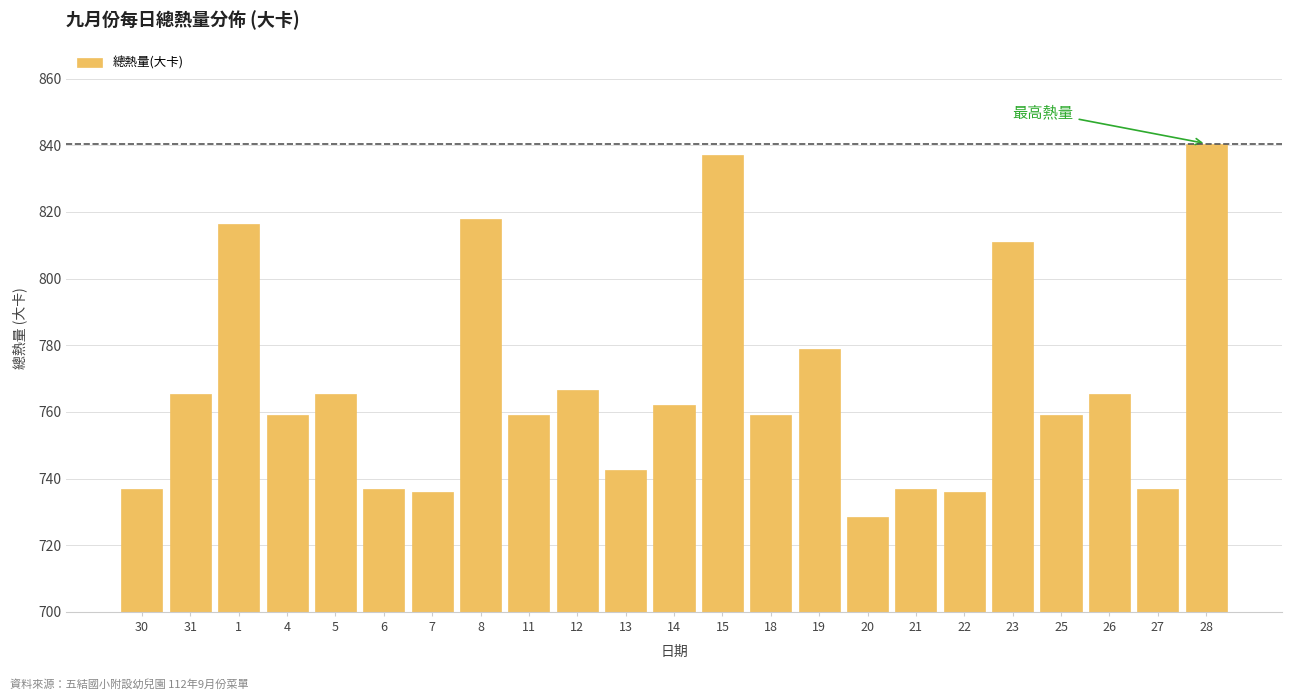

Reading right to left, list all the values displayed in this chart.

28=840.5	27=737.0	26=765.5	25=759.0	23=811.0	22=736.0	21=737.0	20=728.5	19=779.0	18=759.0	15=837.0	14=762.0	13=742.5	12=766.5	11=759.0	8=818.0	7=736.0	6=737.0	5=765.5	4=759.0	1=816.5	31=765.5	30=737.0